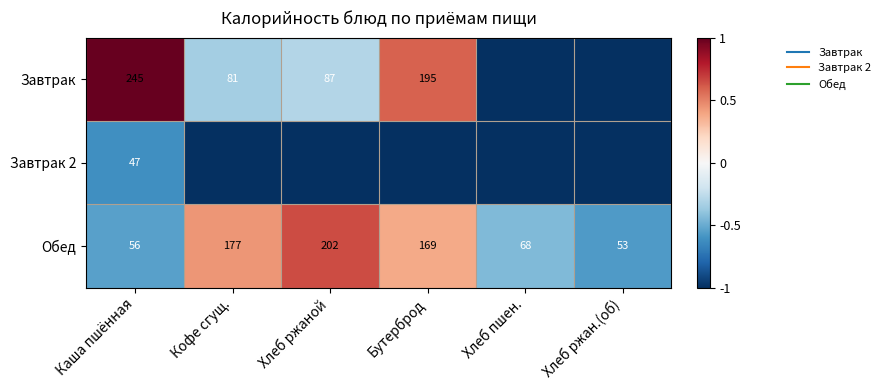

At which category is the sum across all series the highest?

Бутерброд